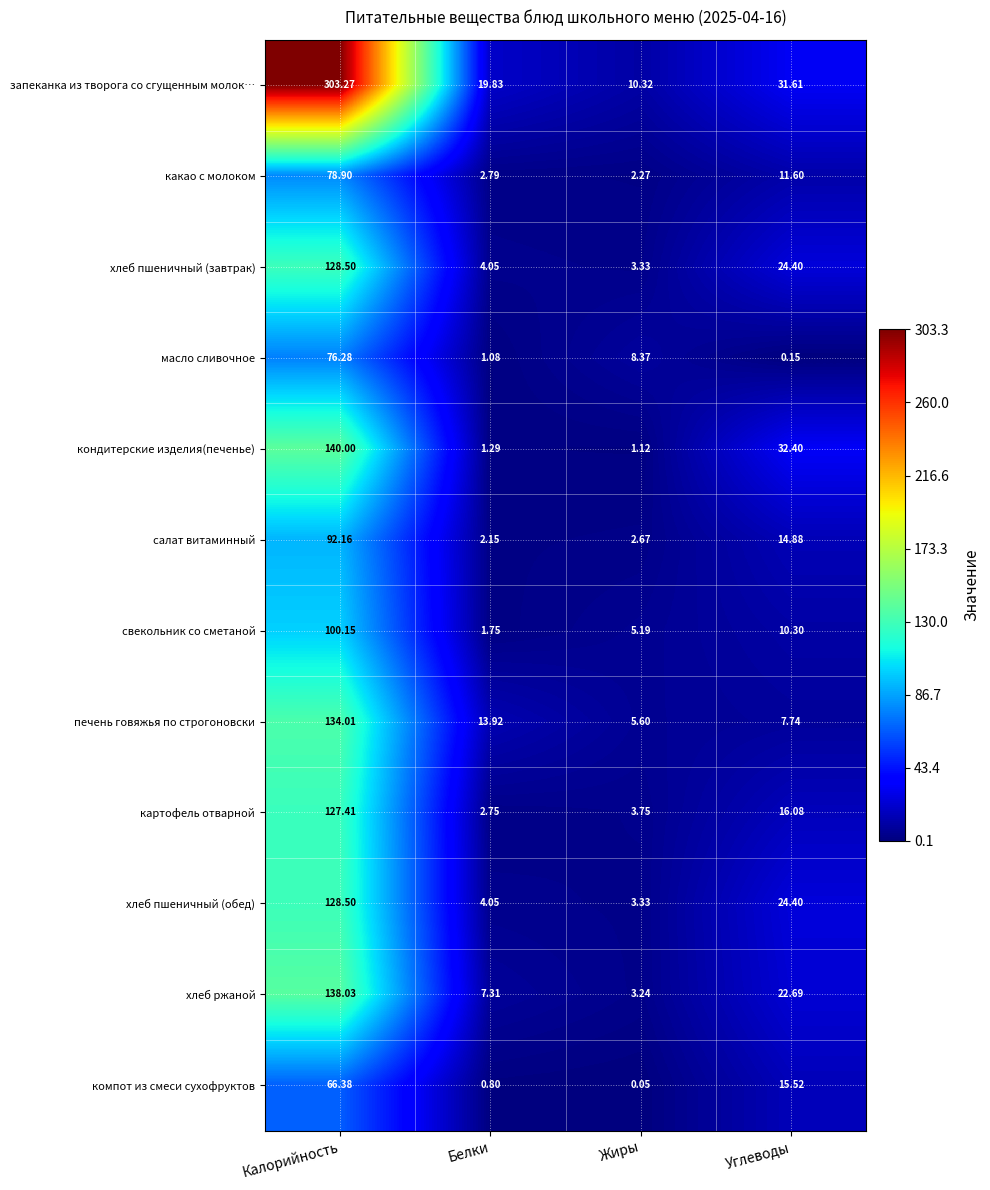

Which series has the largest range (max minus min)?

запеканка из творога со сгущенным молок…